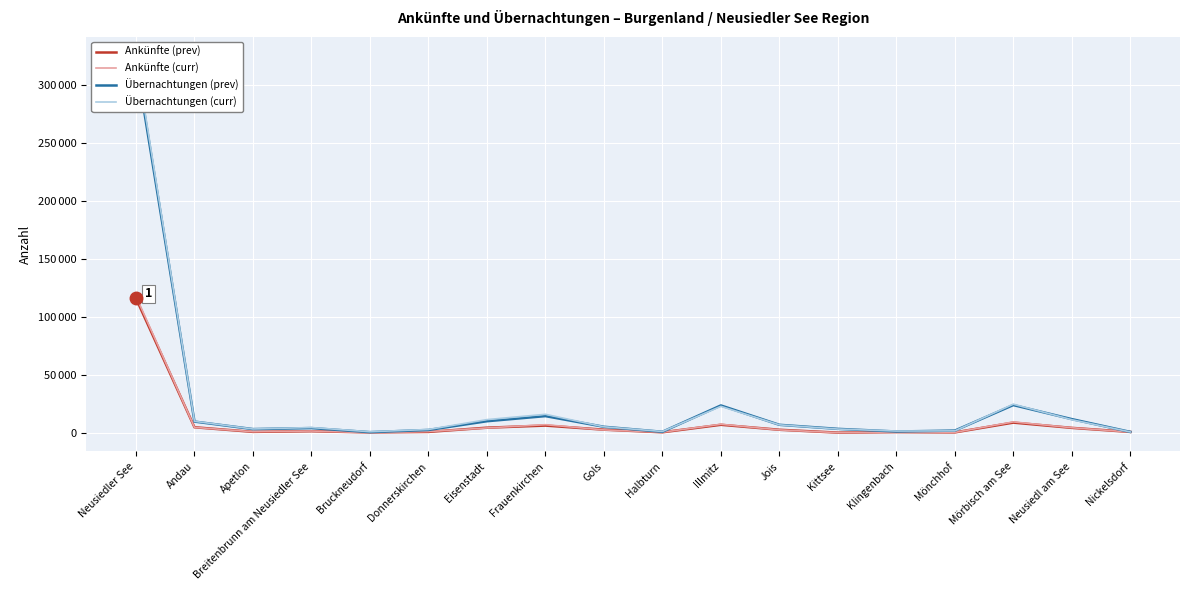

The value of Ankünfte (prev) at Apetlon is 1157. True or false?

False